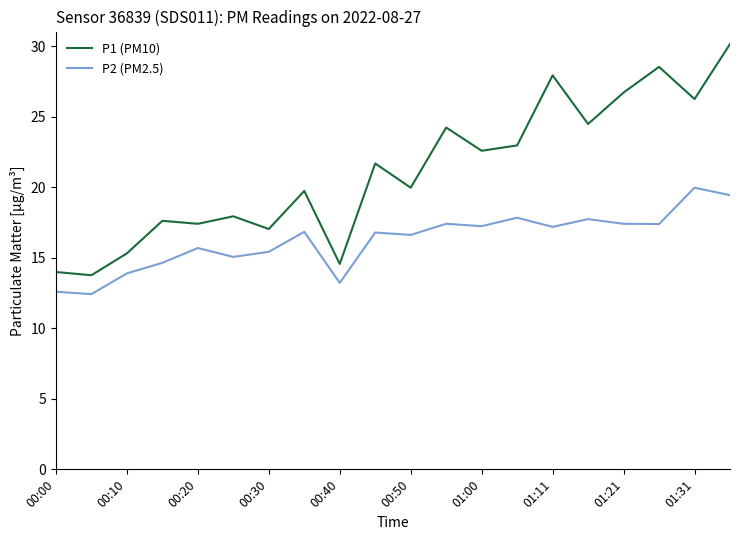

True or false: P2 (PM2.5) and P1 (PM10) cross at least once.

False